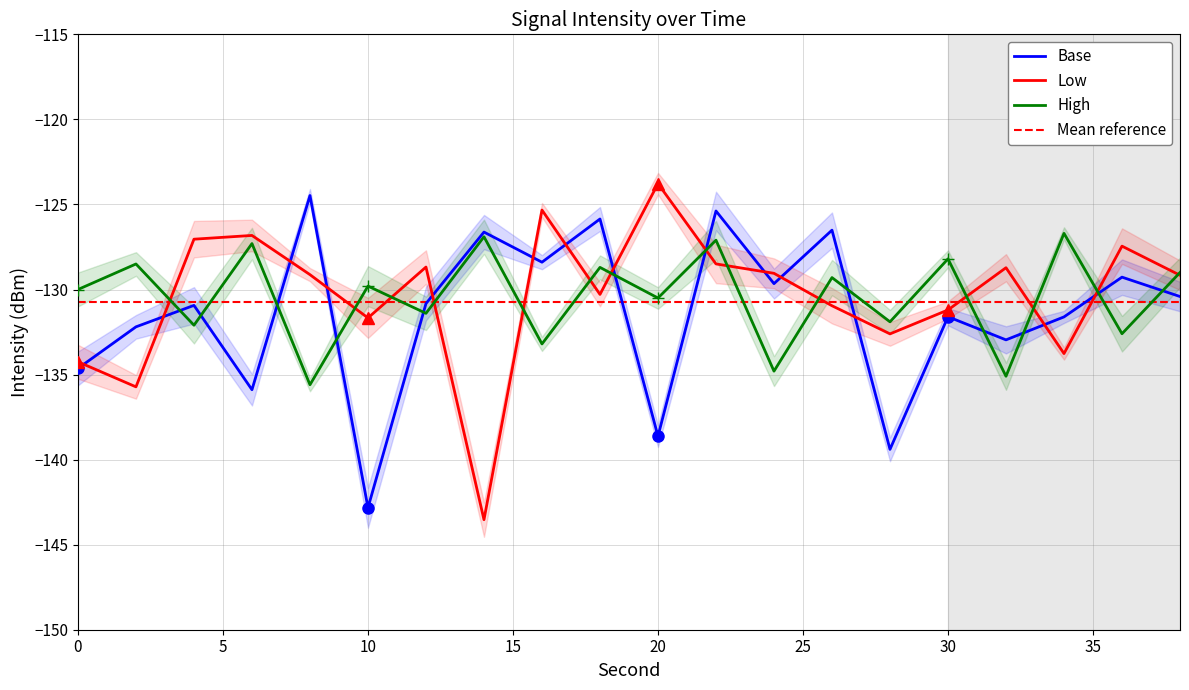

What is the total value across all series at 12?

-390.9